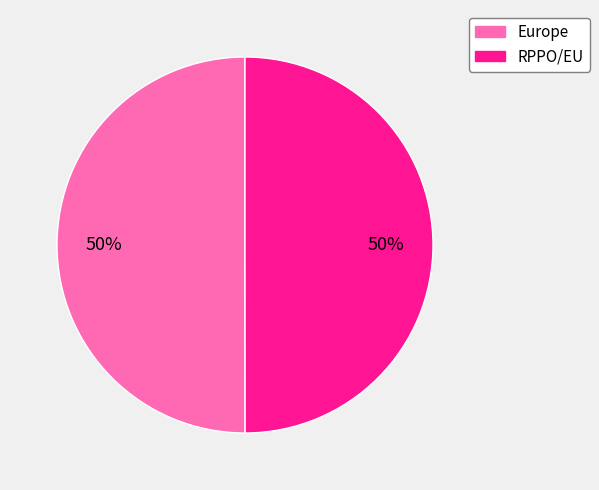

Is the sum of RPPO/EU and Europe greater than half?

Yes